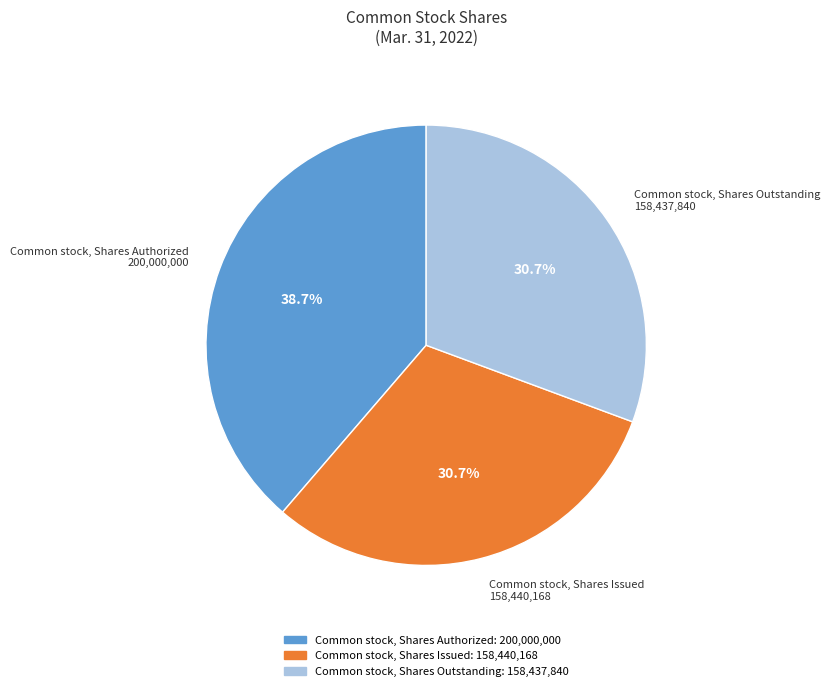

Is it true that Common stock, Shares Issued is 17% of the pie?

False